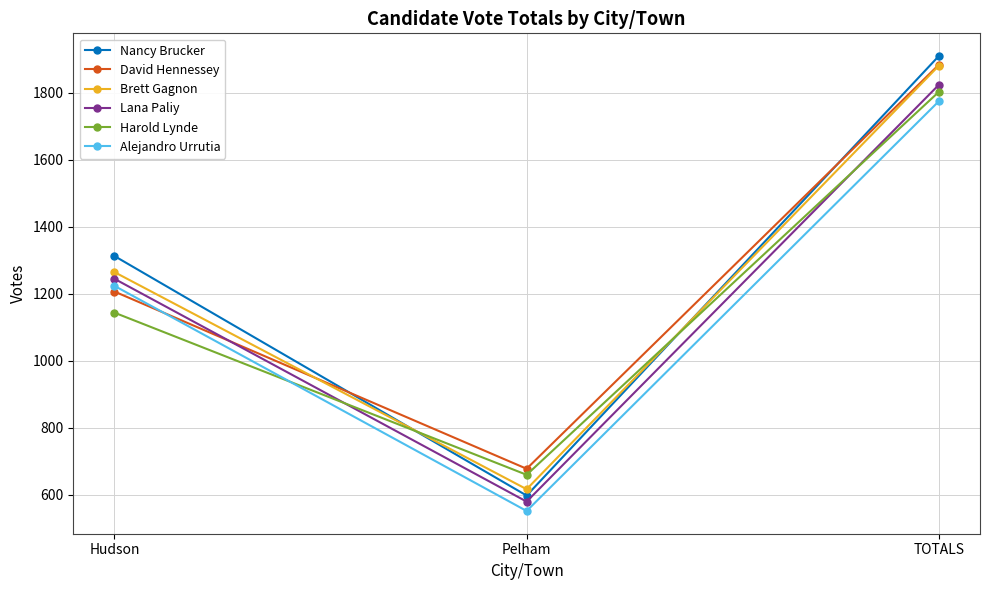

What are all the series names shown in the legend?

Nancy Brucker, David Hennessey, Brett Gagnon, Lana Paliy, Harold Lynde, Alejandro Urrutia